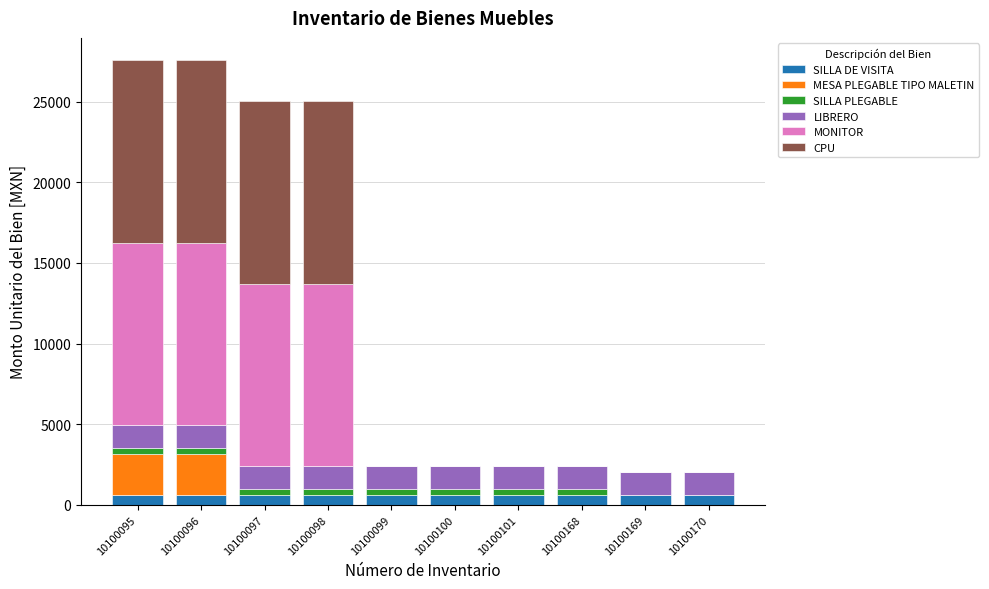

Does the chart contain stacked bars?

Yes